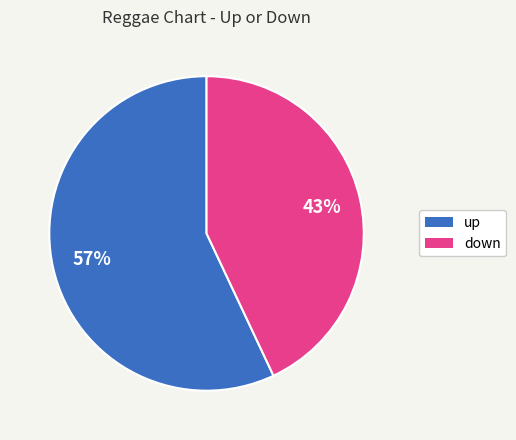

How many slices are in this pie chart?

2